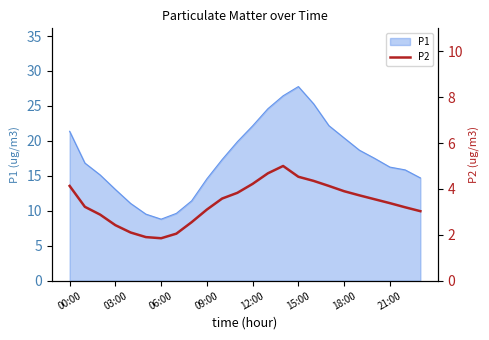

What is the minimum value shown in the chart?

1.9